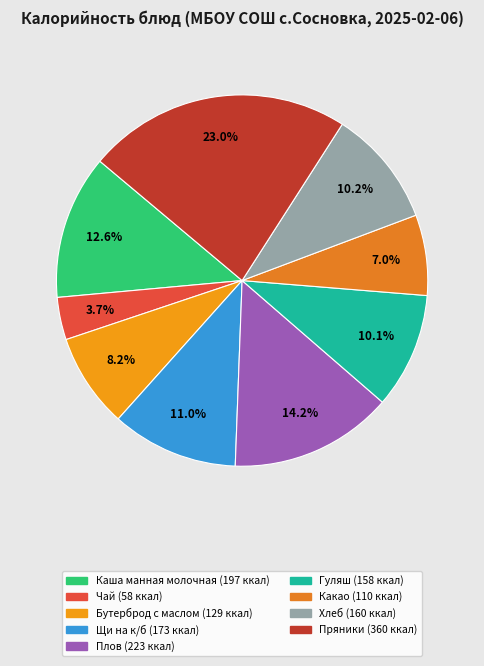

What percentage is the Плов slice, to the nearest percent?

14%